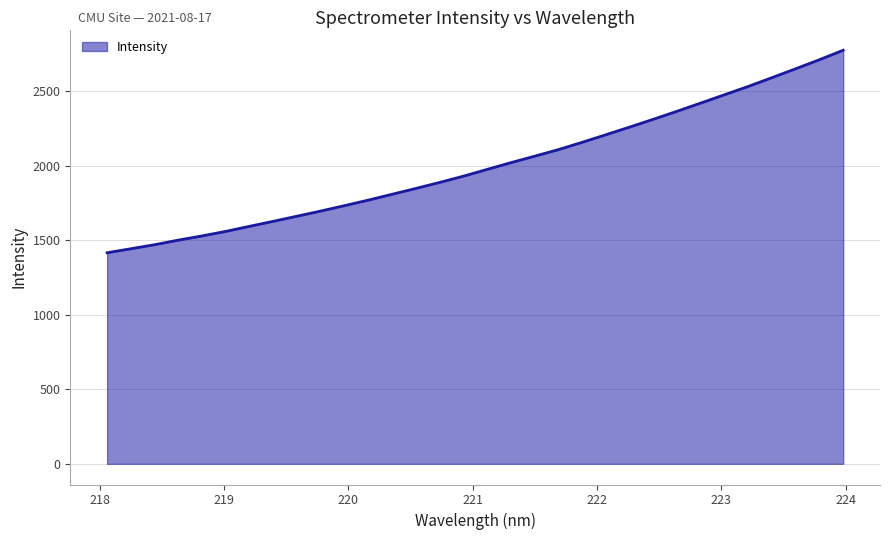

What is the difference between the maximum and minimum values?

1357.7